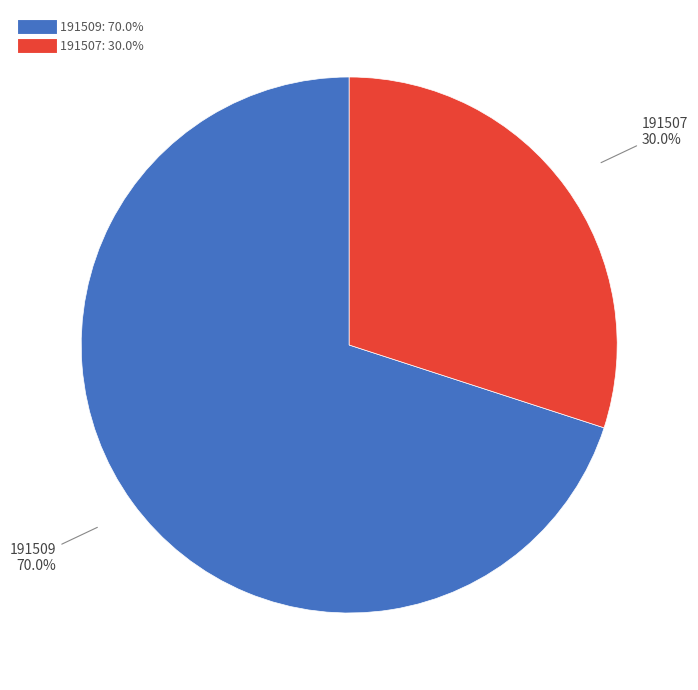

Which slice is the largest?

191509